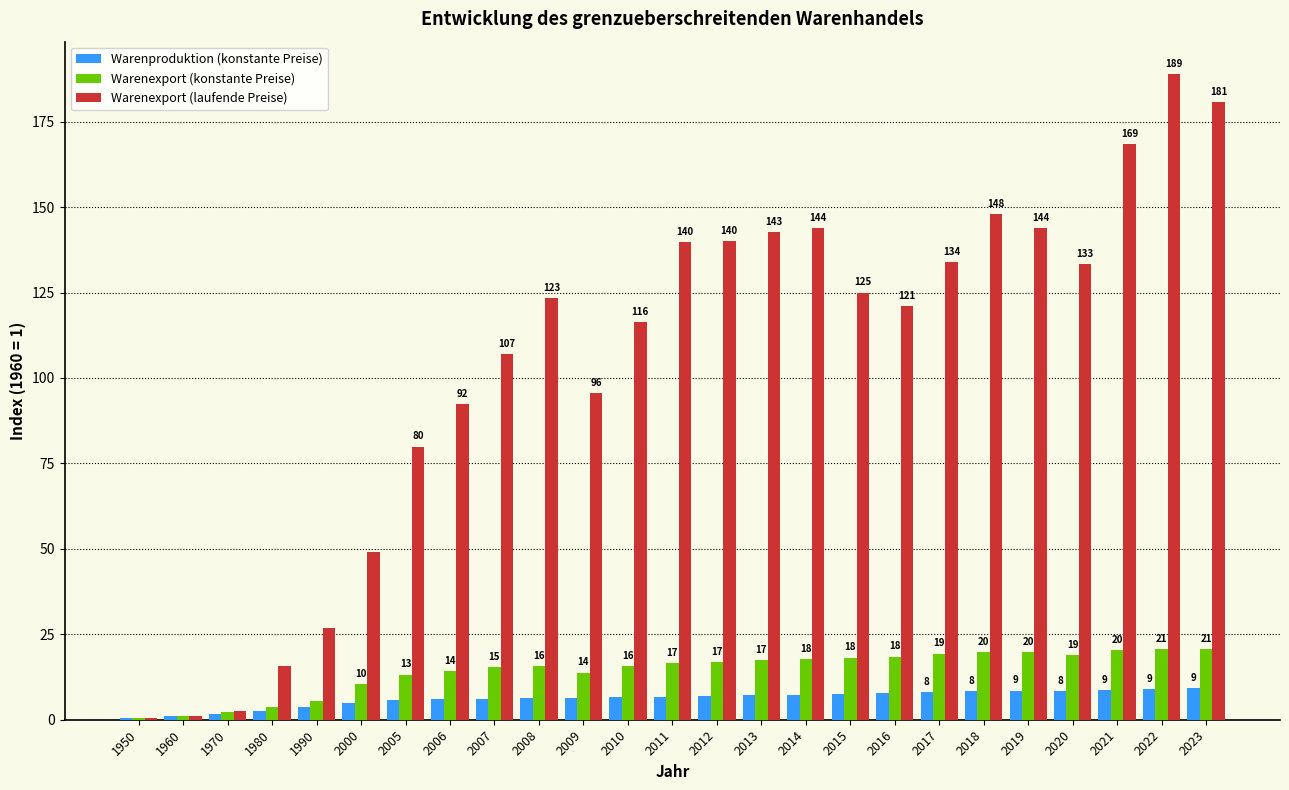

Which series changed the most between 2009 and 2016?

Warenexport (laufende Preise)